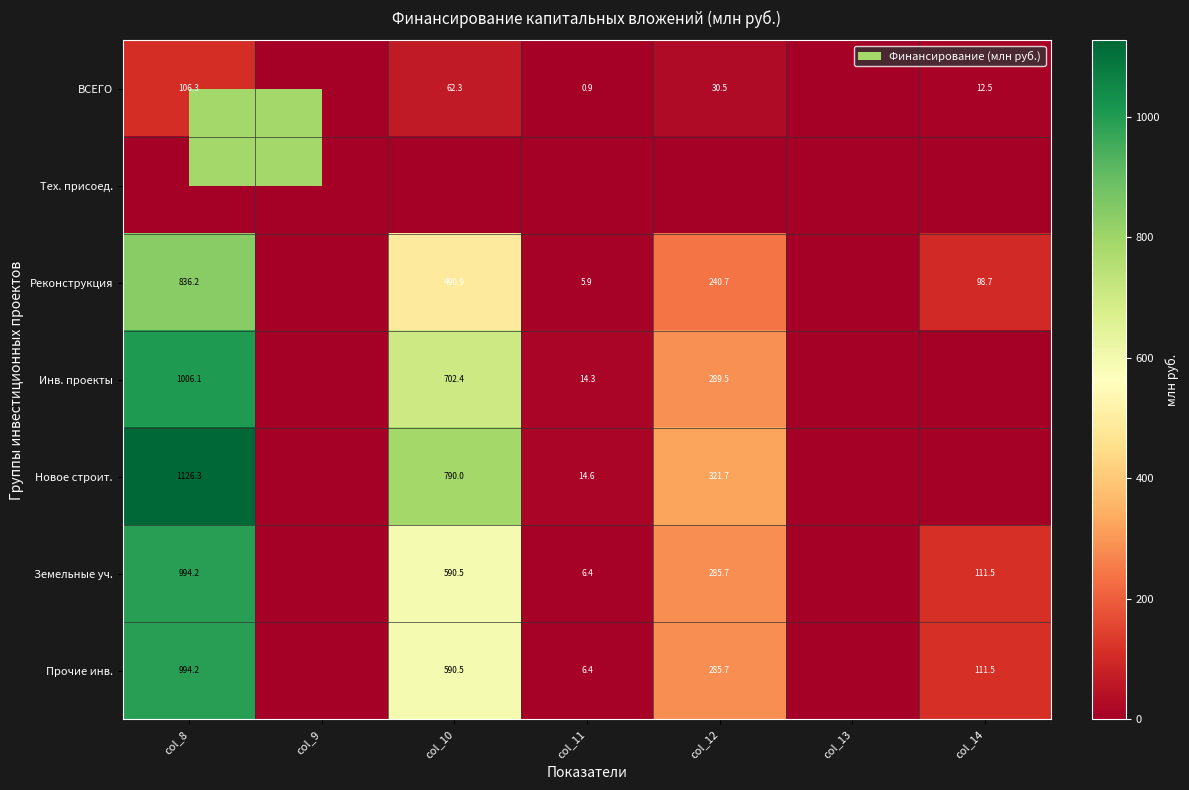

The value of Реконструкция at col_12 is 240.7. True or false?

True